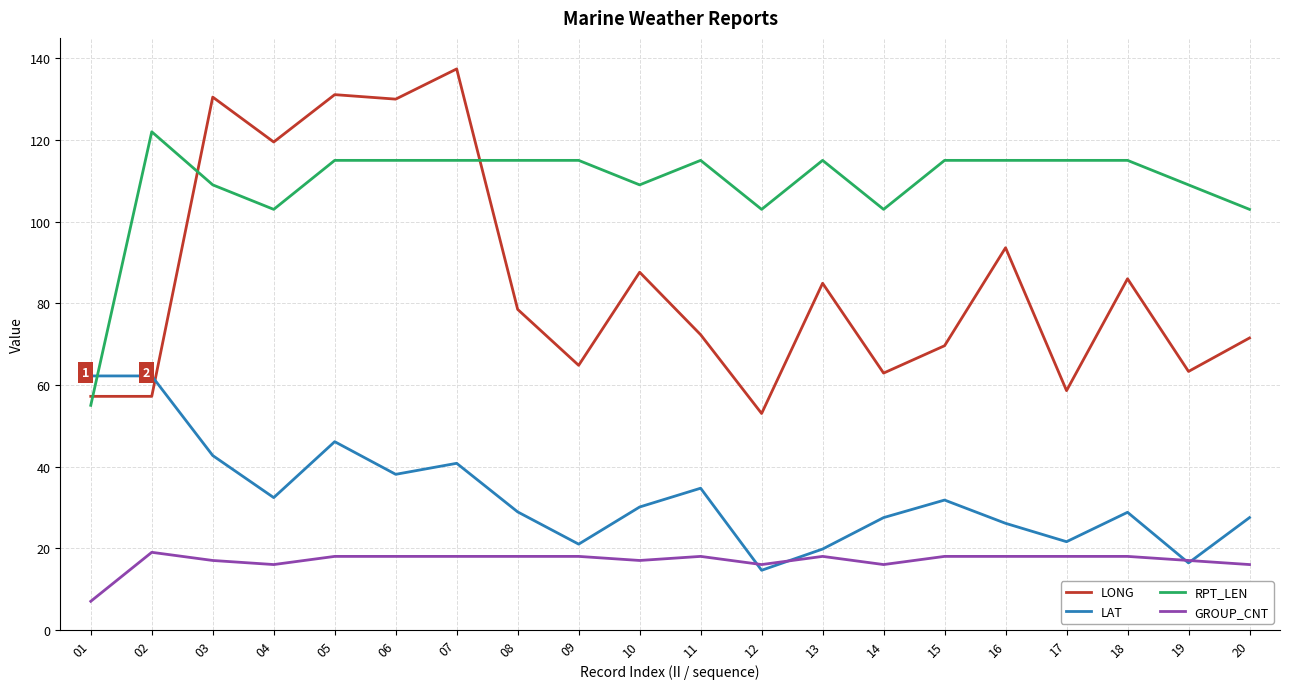

What is the sum of all LAT values?

653.3